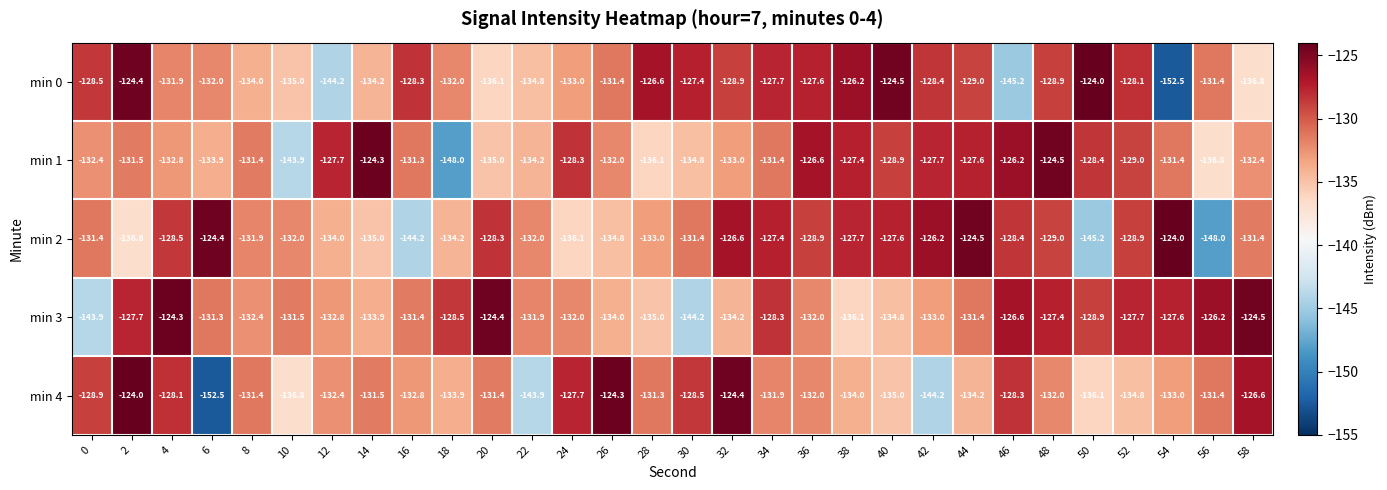

How many distinct data groups are displayed?

5